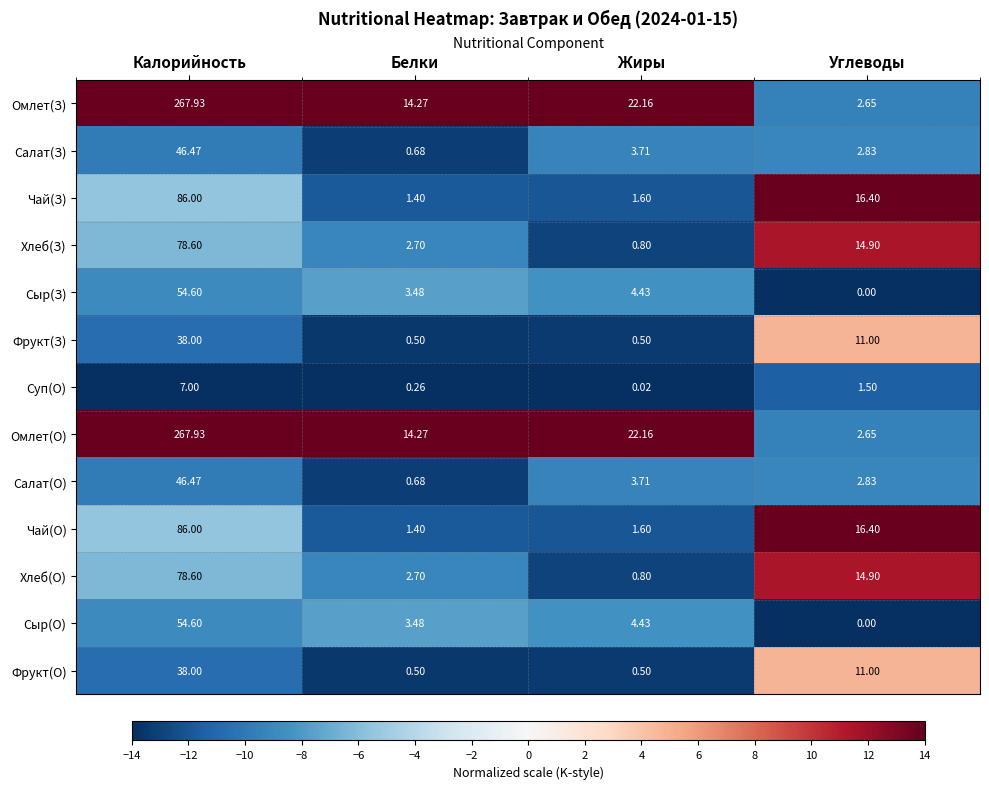

At which label is Фрукт(О) closest to 19?

Углеводы